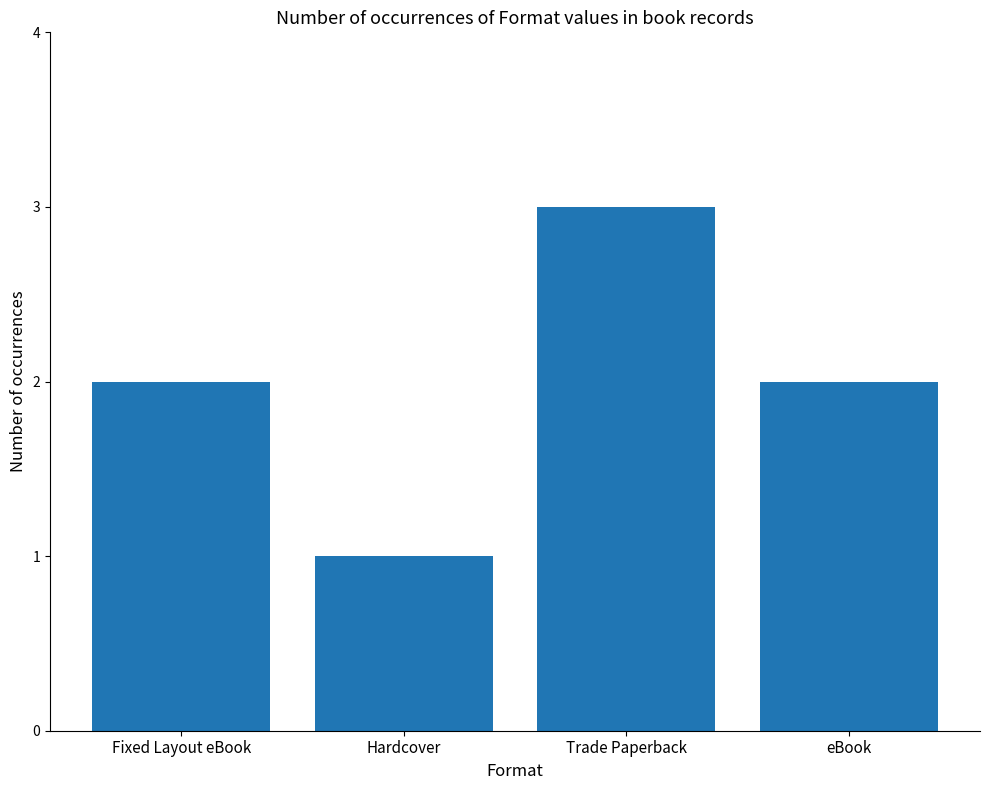

Which label corresponds to the smallest value in the chart?

Hardcover